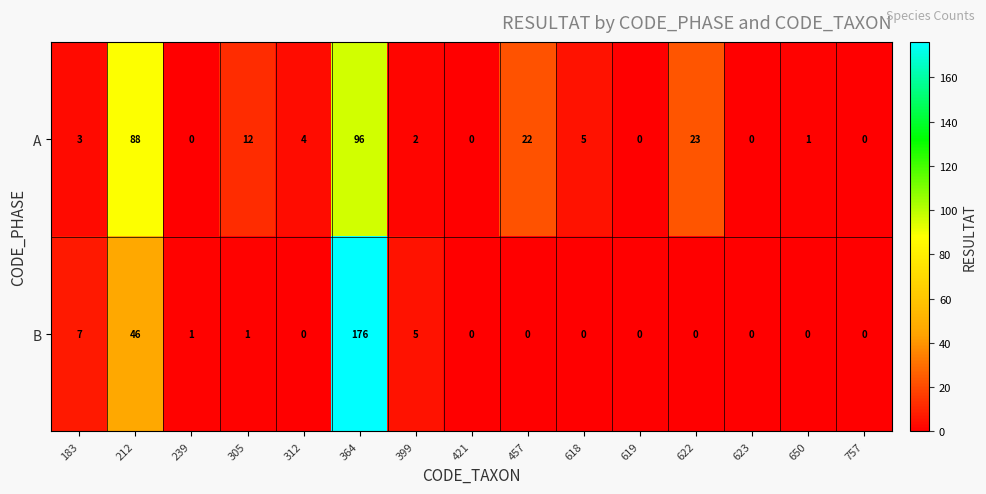

Reading left to right, transcribe all the data shown in this chart.

A: 183=3	212=88	239=0	305=12	312=4	364=96	399=2	421=0	457=22	618=5	619=0	622=23	623=0	650=1	757=0
B: 183=7	212=46	239=1	305=1	312=0	364=176	399=5	421=0	457=0	618=0	619=0	622=0	623=0	650=0	757=0